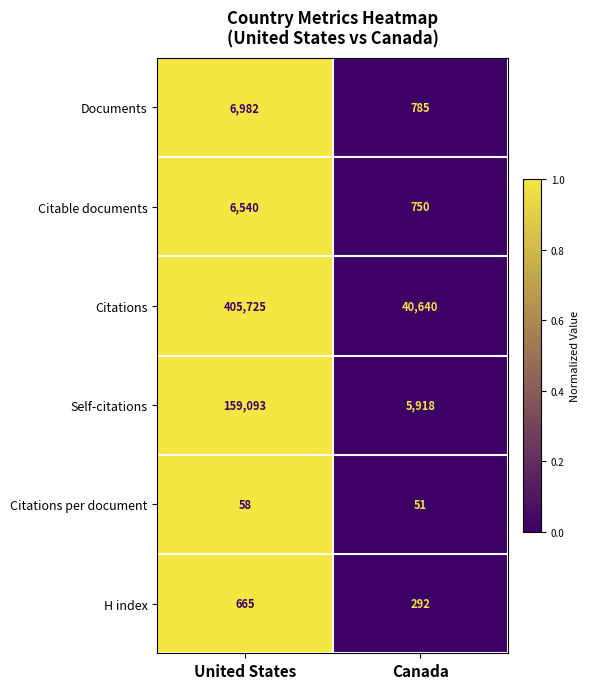

What is the difference between the H index values at Canada and United States?

373